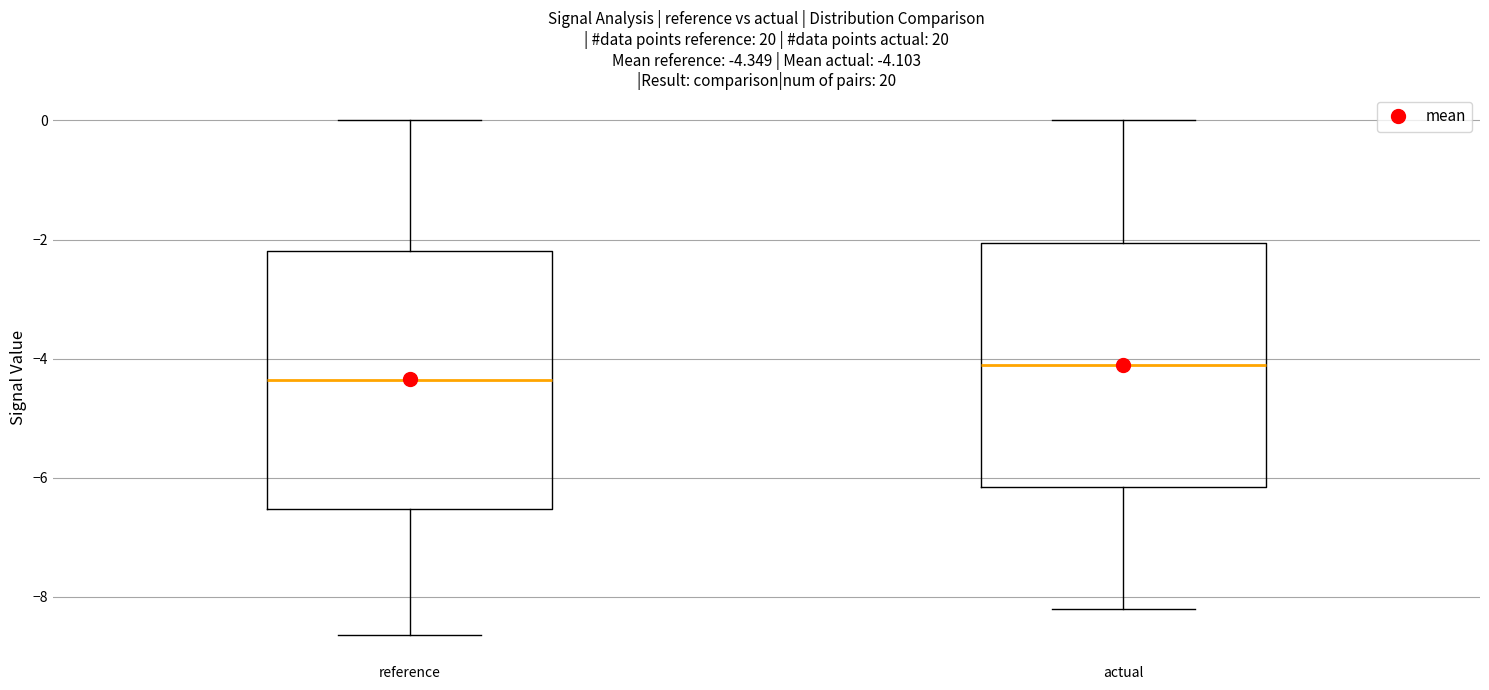

Which box's median line is the lowest?

reference